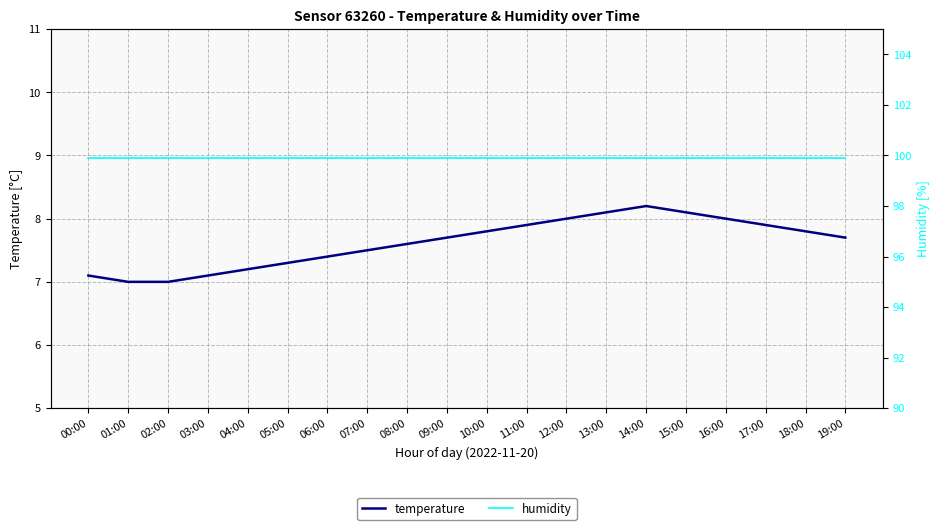

Between 13:00 and 14:00, which series saw the biggest shift?

temperature